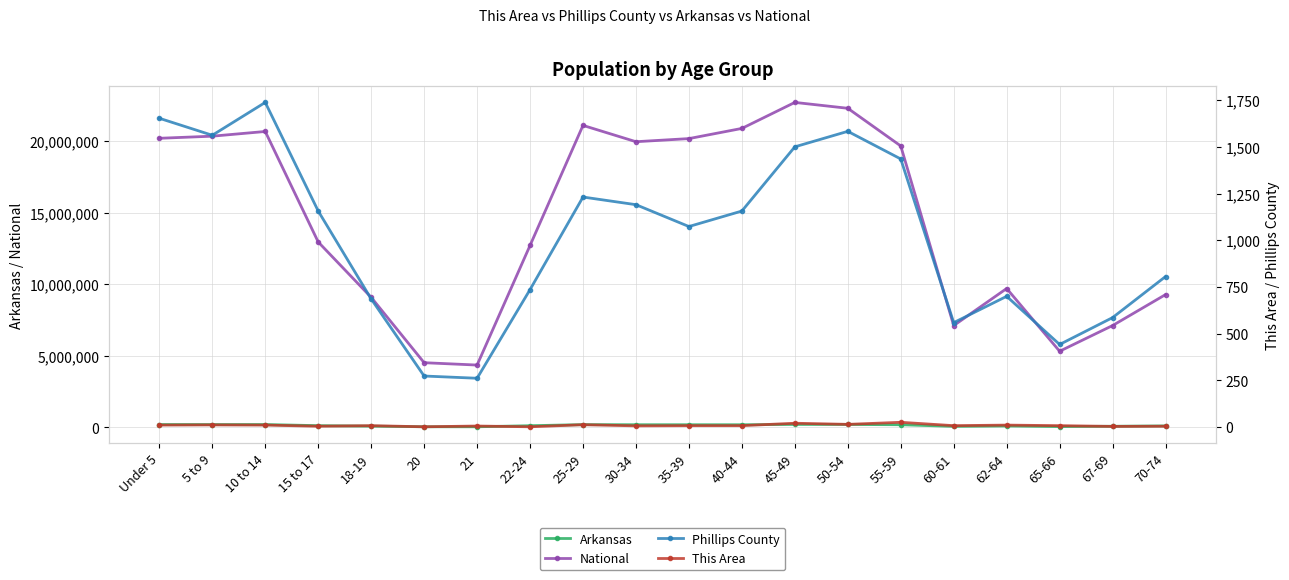

What is the highest value of the National series?

22708591